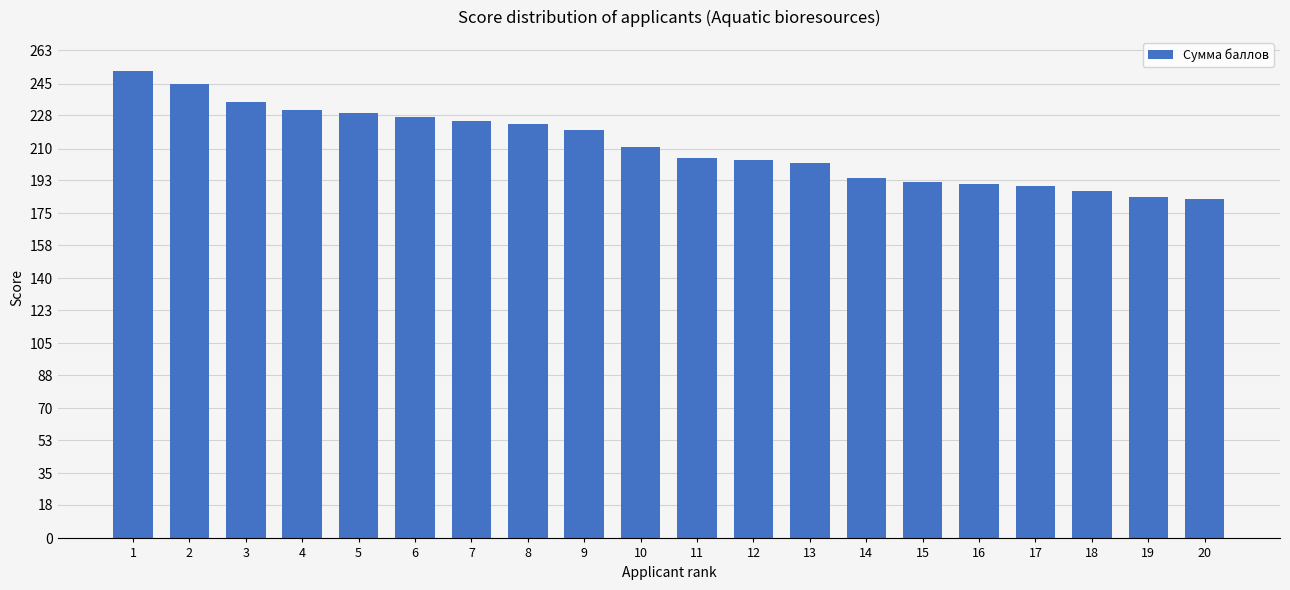

The value at 14 is 308. True or false?

False